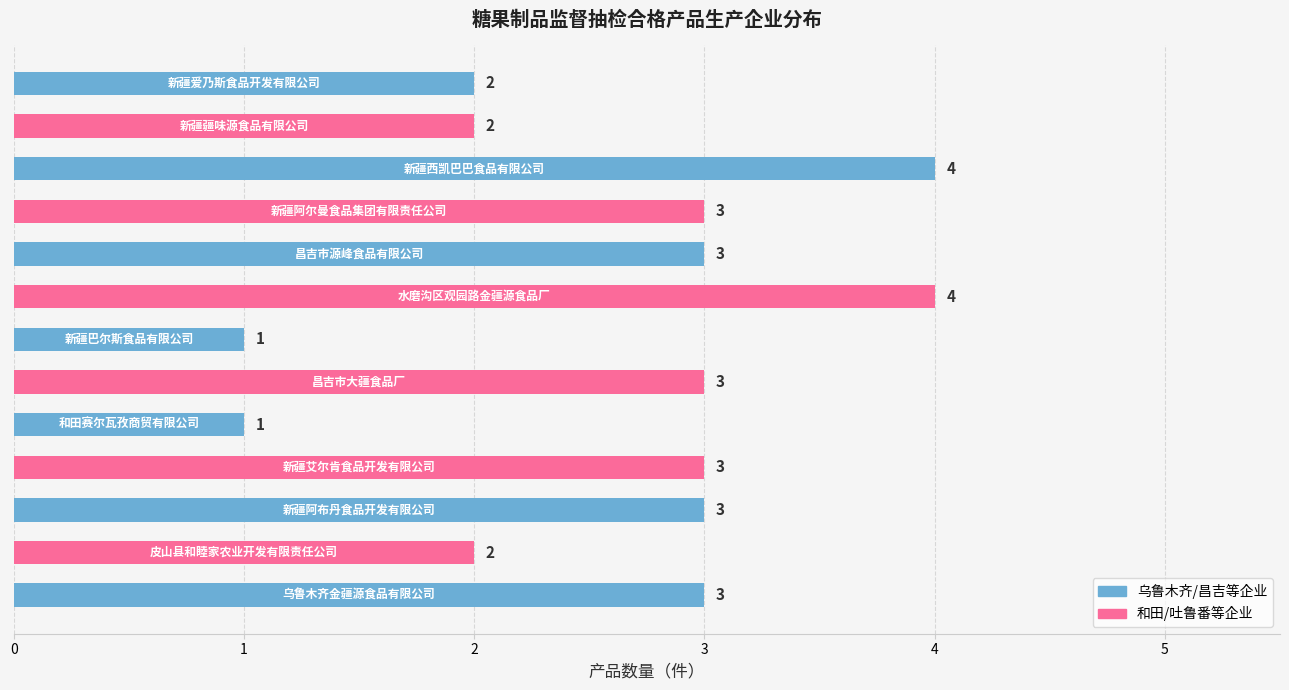

Reading bottom to top, transcribe all the data shown in this chart.

3	2	3	3	1	3	1	4	3	3	4	2	2